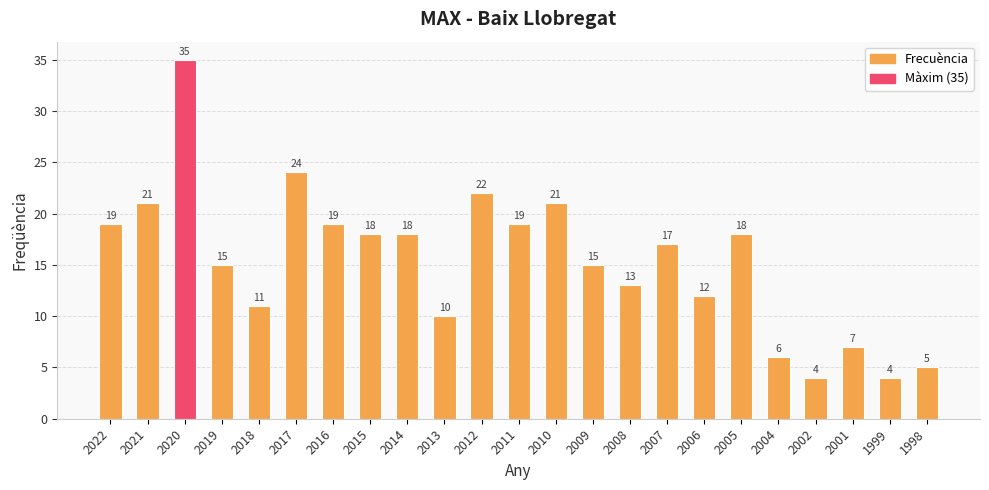

What is the sum of all values?

353